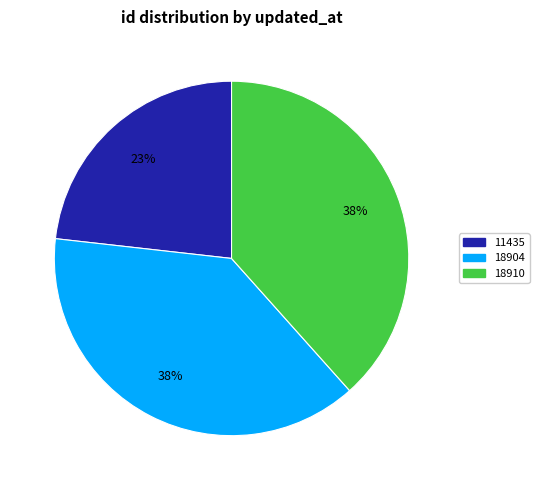

What is the smallest slice in the pie chart?

11435